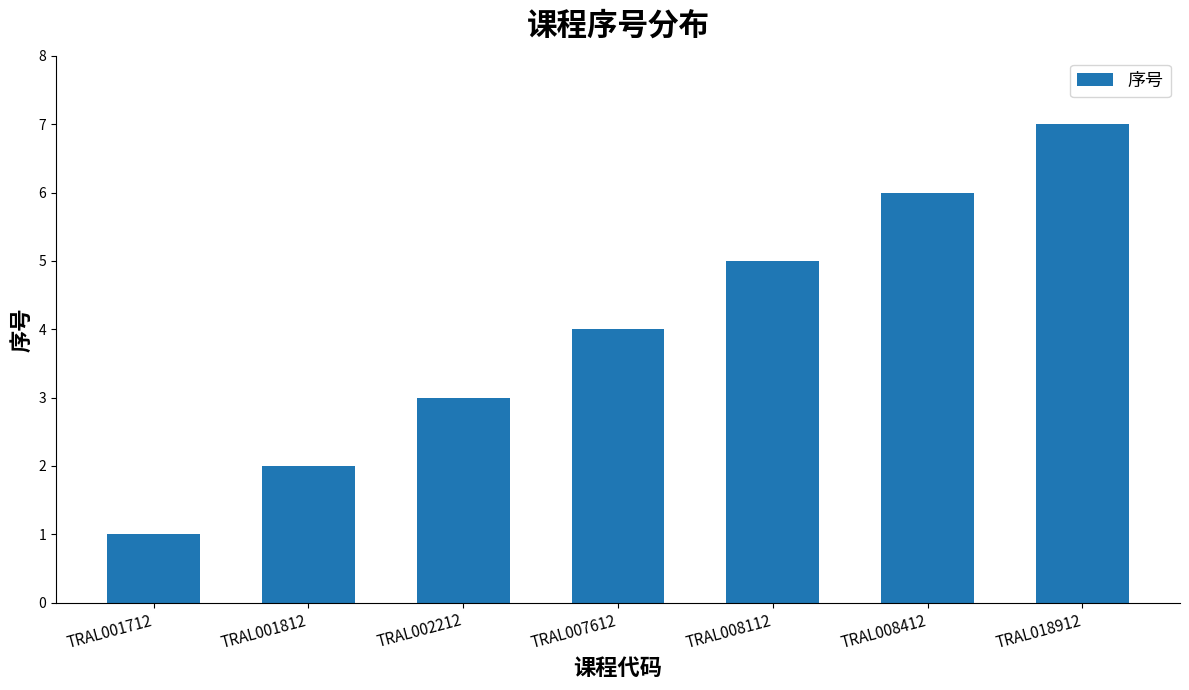

Is it true that the value at TRAL001712 is 1?

True